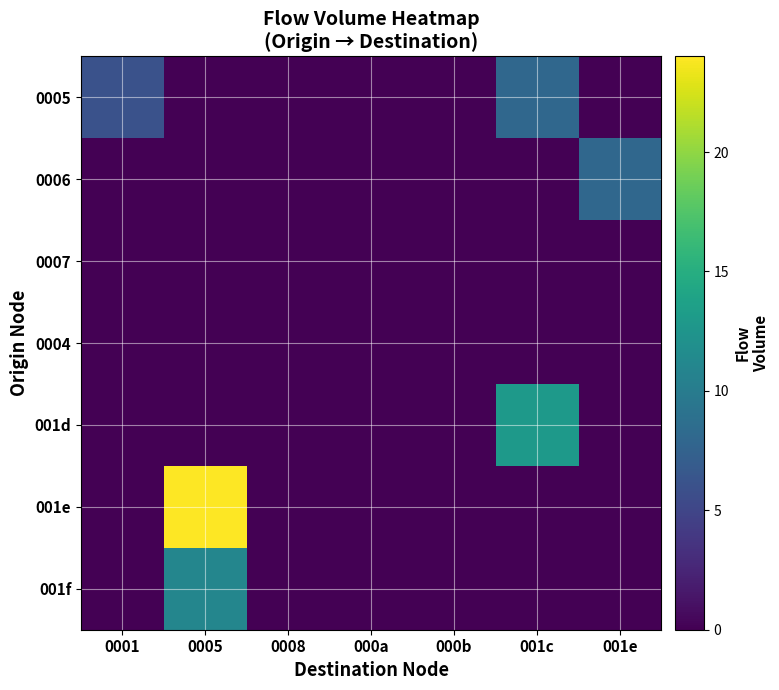

Which series changed the most between 000a and 001c?

001d